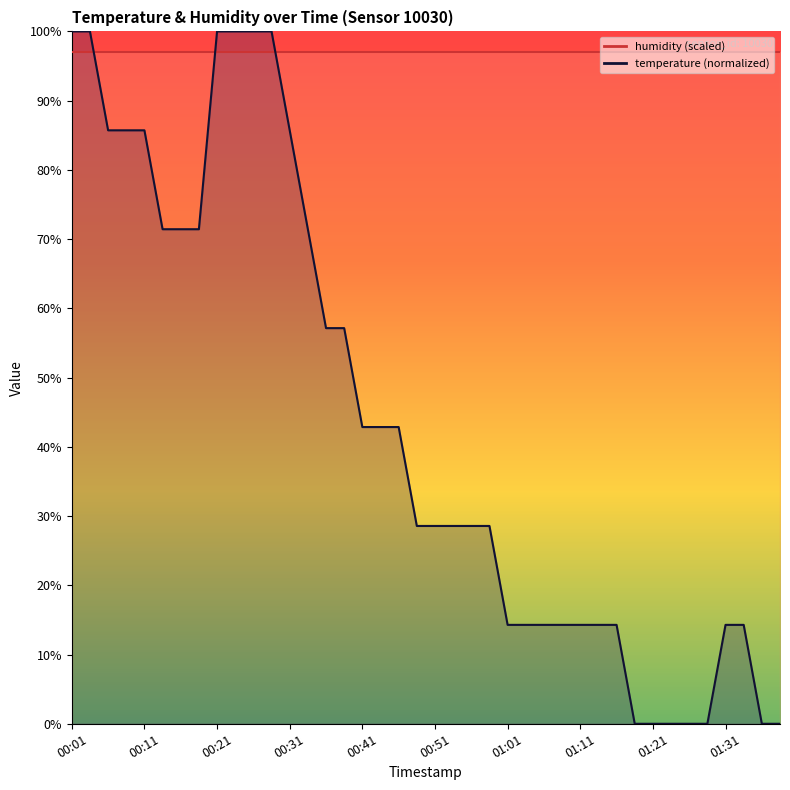

How many lines are shown in the chart?

2